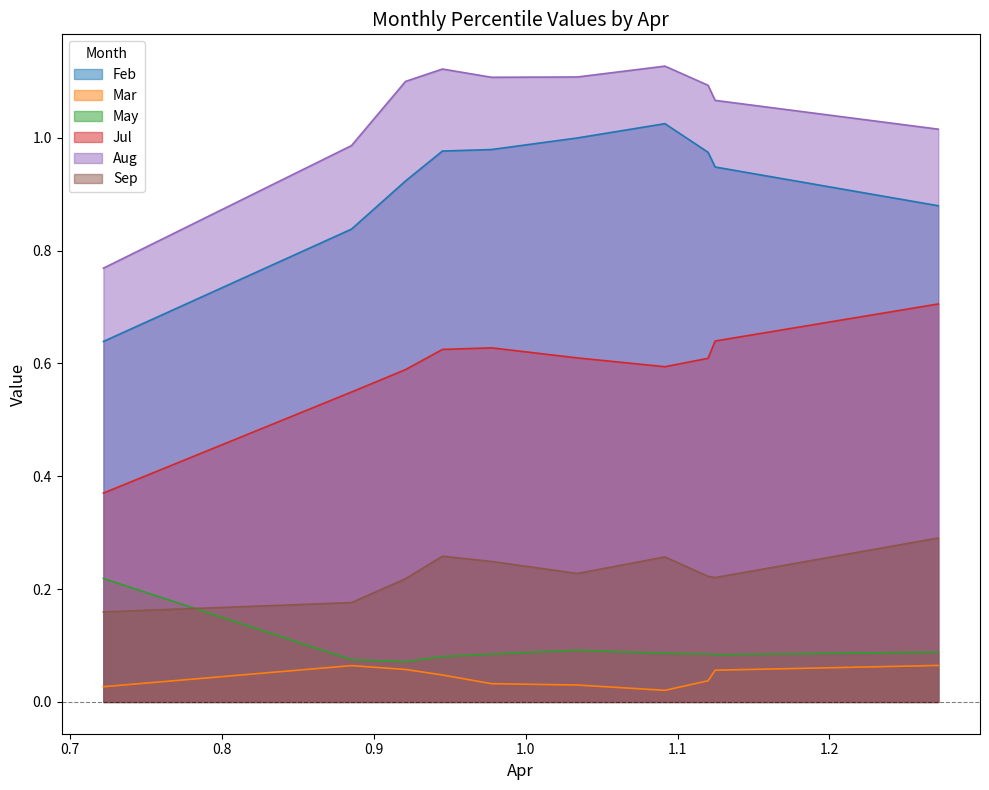

At how many categories does at least one series exceed 0?

10